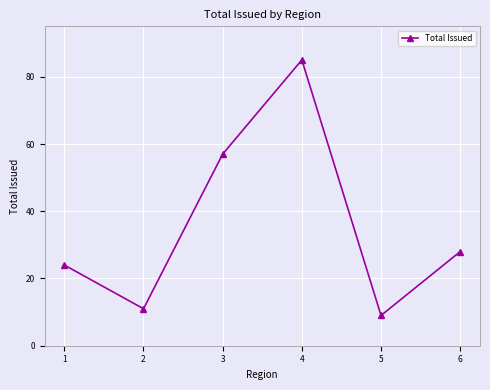

What is the value of the 3rd point from the left?

57